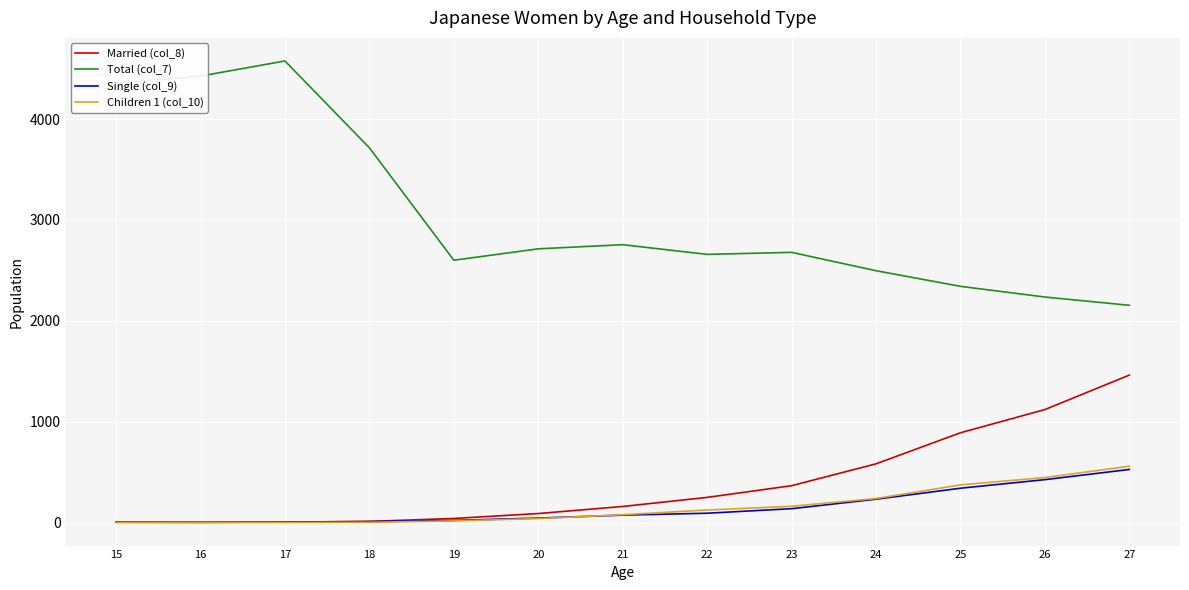

What is the sum of all Married (col_8) values?

4976